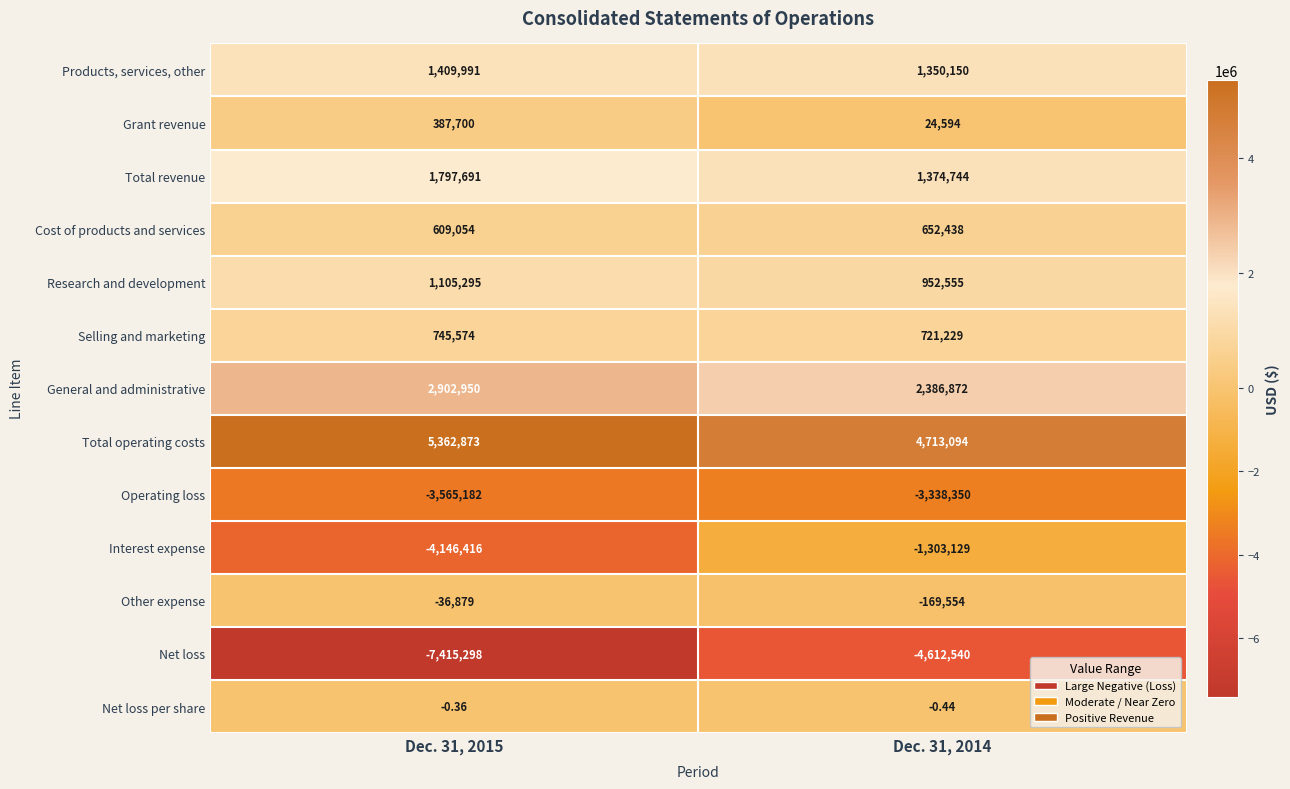

What is the total value across all series at Dec. 31, 2015?

-842647.4